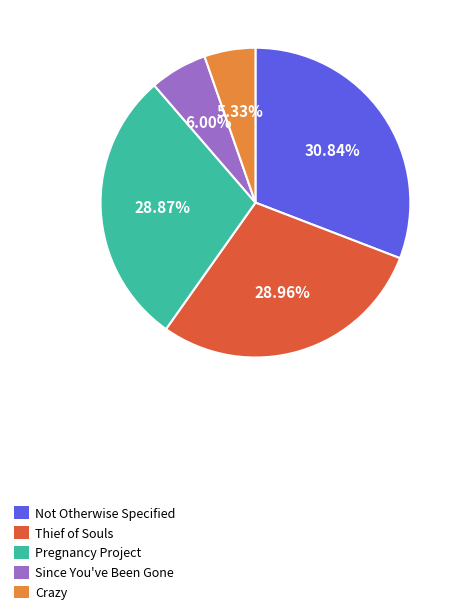

Between Crazy and Pregnancy Project, which is larger?

Pregnancy Project